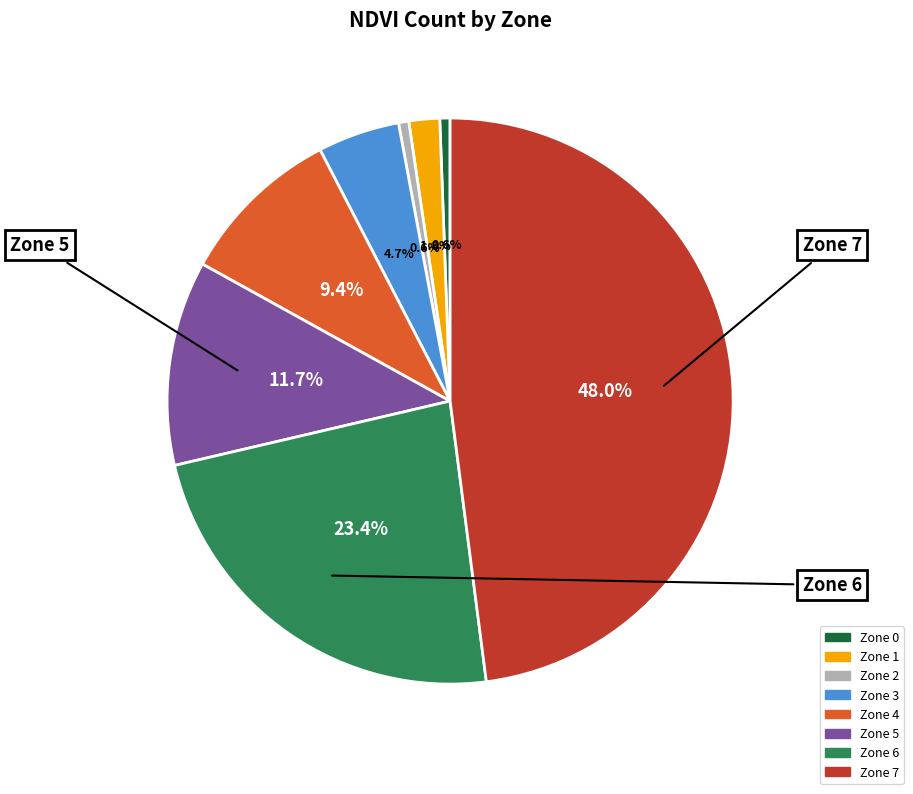

What percentage is NOT represented by Zone 2?

99.4%